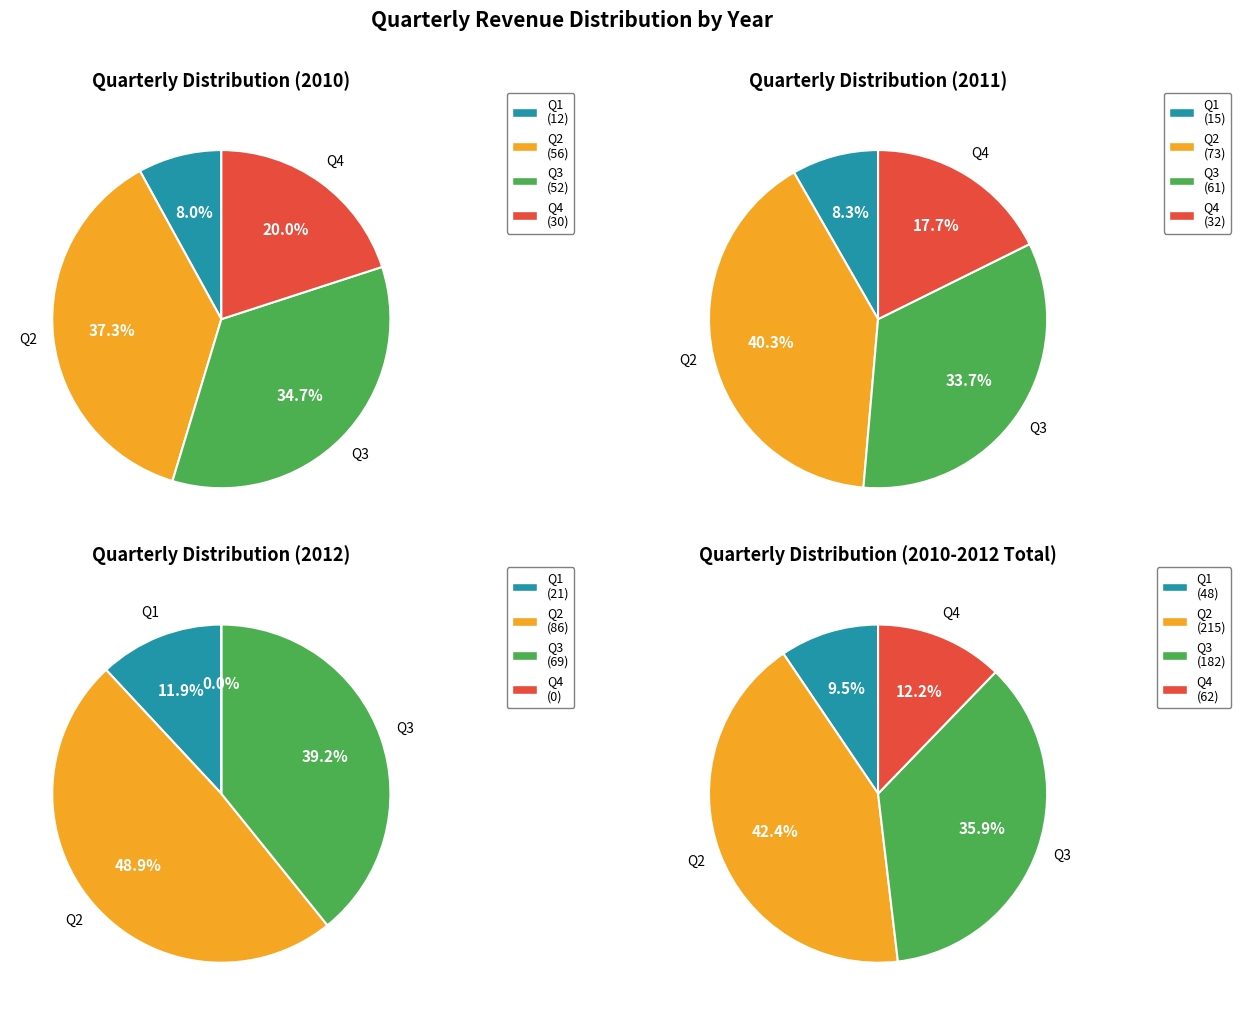

Rank the categories by 2011 value from highest to lowest.

Q2, Q3, Q4, Q1